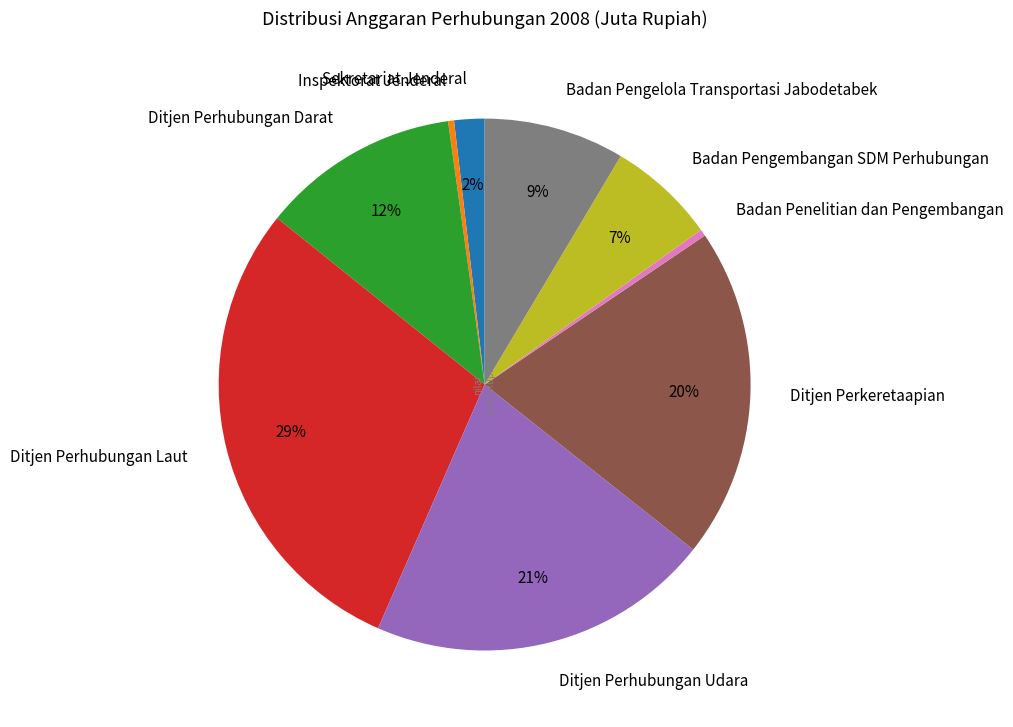

What is the largest slice in the pie chart?

Ditjen Perhubungan Laut